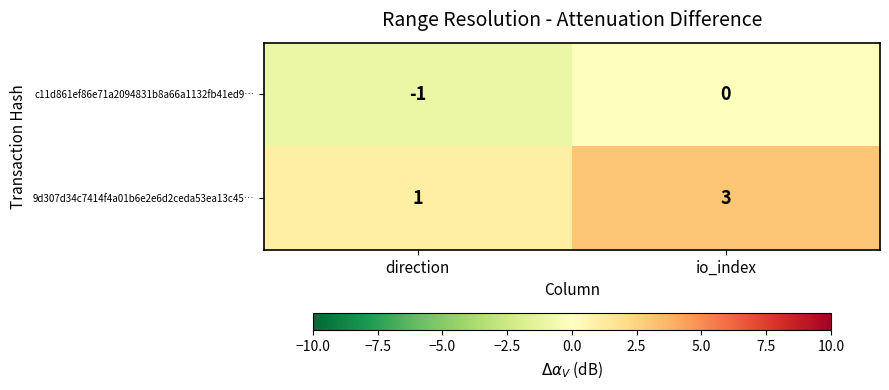

Which series has the widest spread of values?

9d307d34c7414f4a01b6e2e6d2ceda53ea13c45…